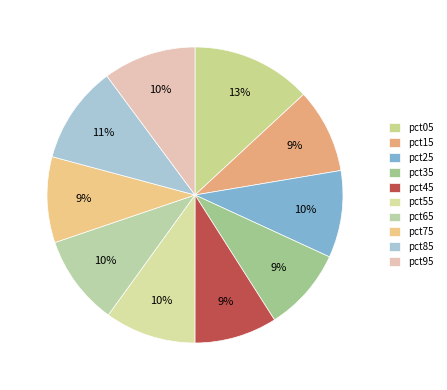

How many slices are in this pie chart?

10